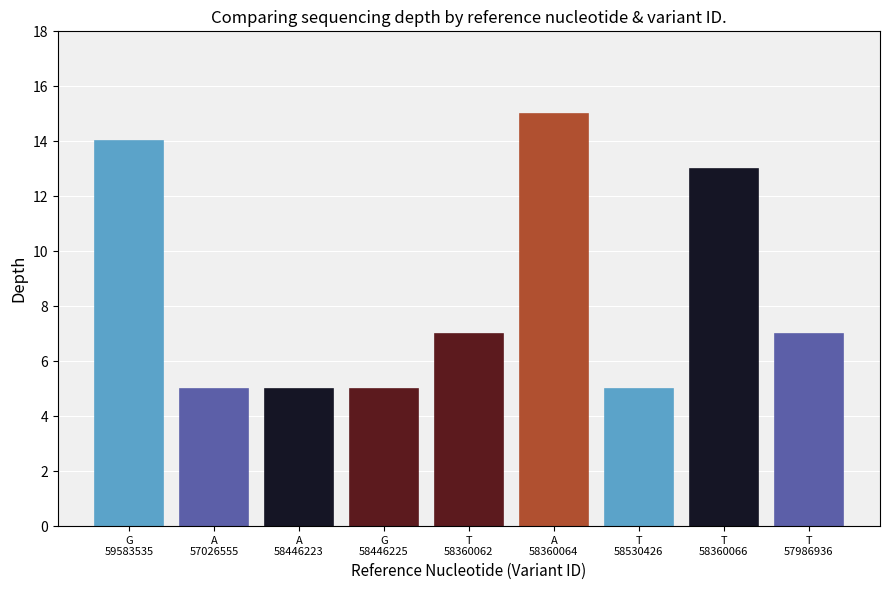

What is the smallest value displayed?

5